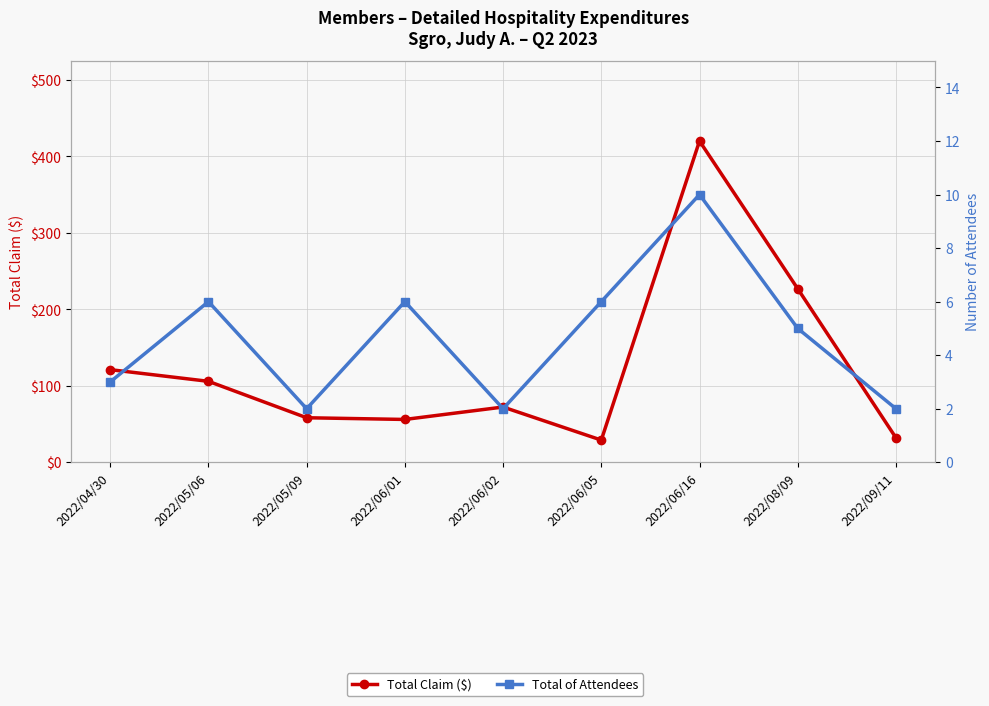

How many lines are shown in the chart?

2